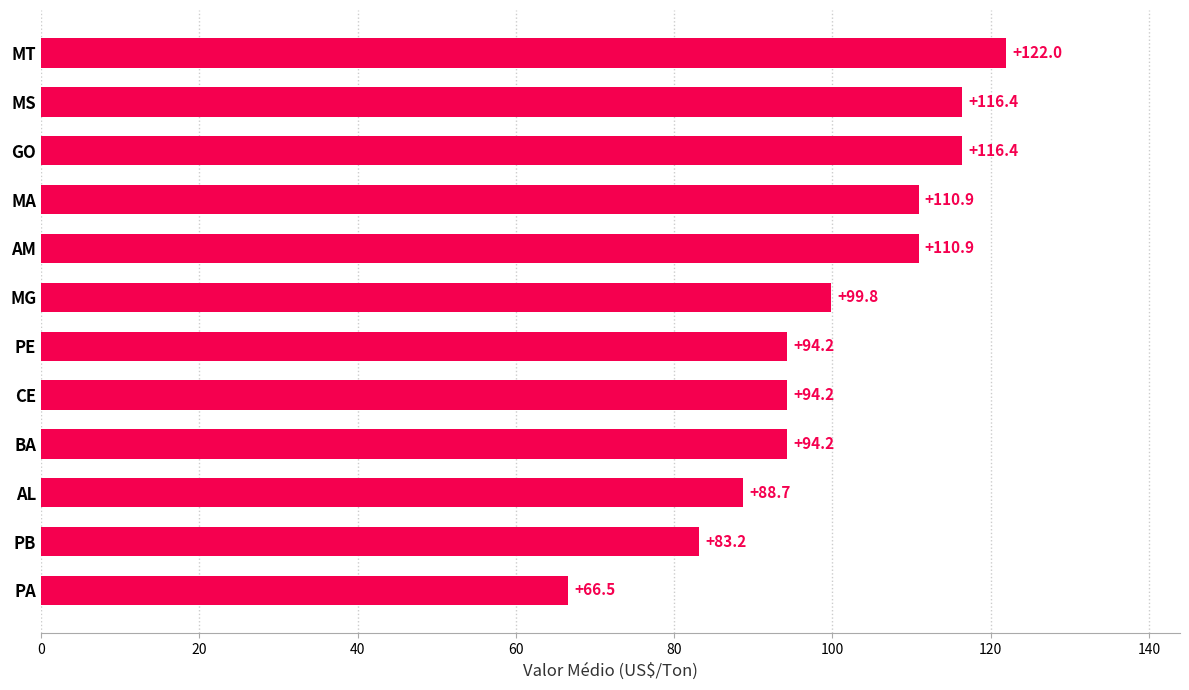

What is the difference between the maximum and second lowest values?

38.8